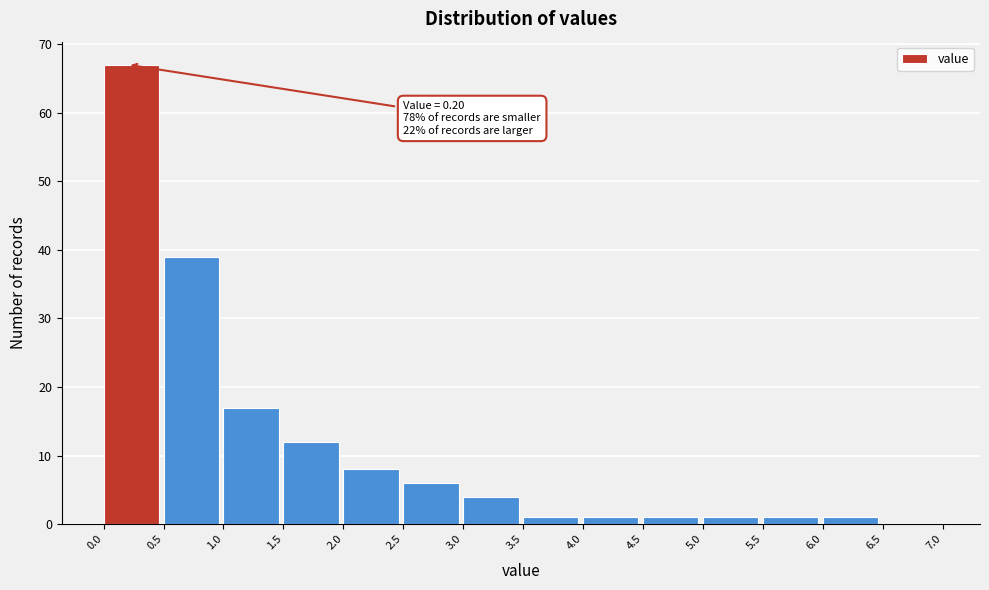

Over which range of the x-axis is the bar tallest?

0.0 to 0.5